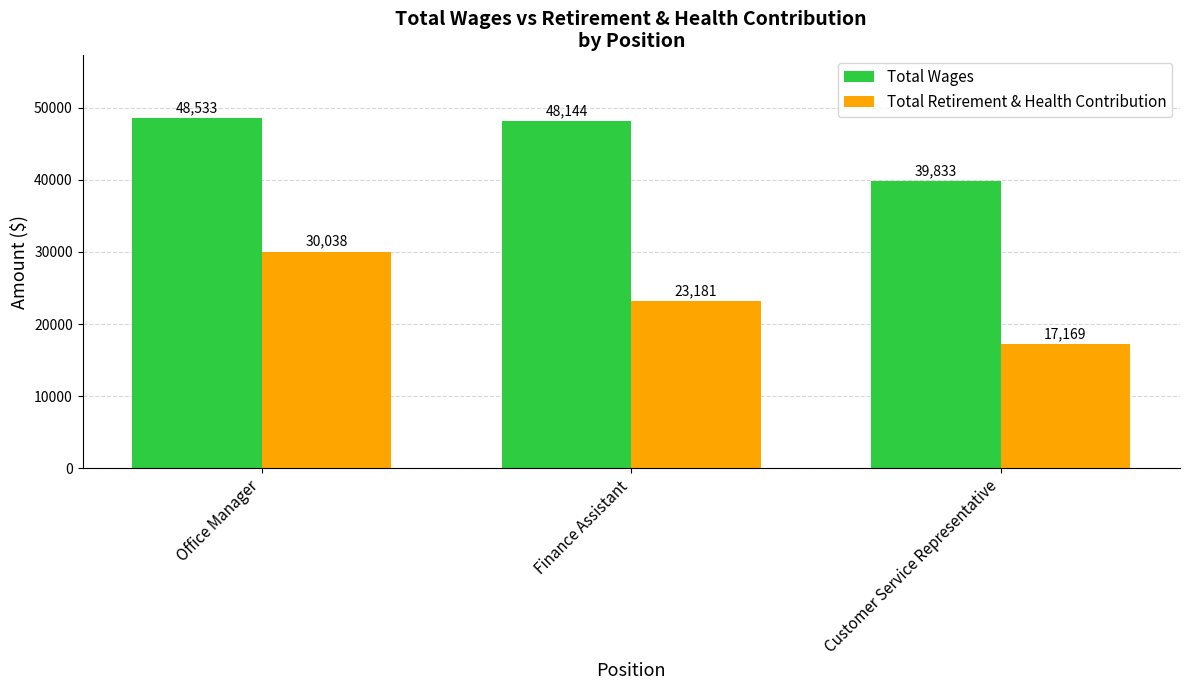

Which series changed the most between Finance Assistant and Customer Service Representative?

Total Wages